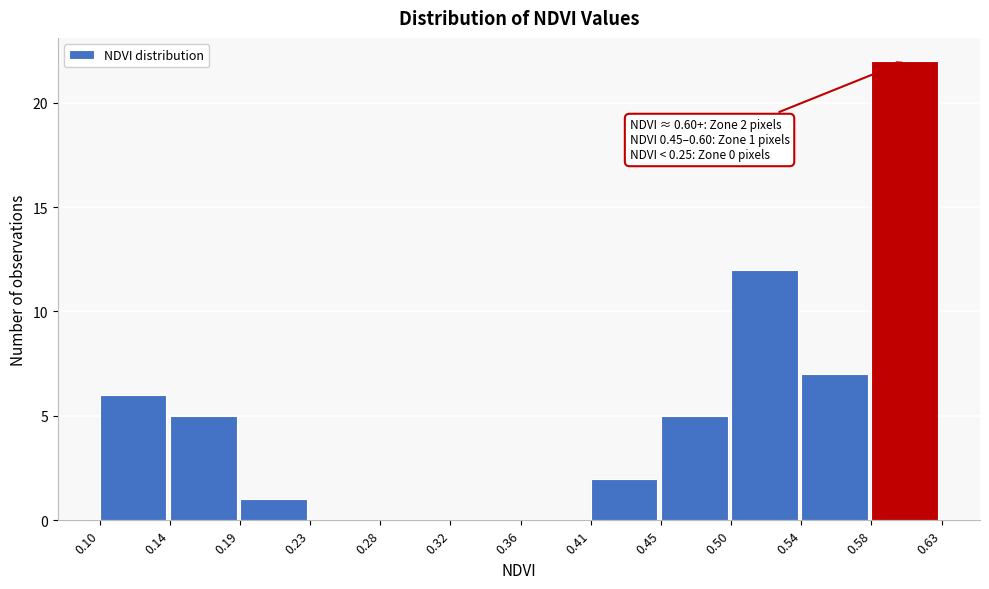

Over which range of the x-axis is the bar tallest?

0.58 to 0.63